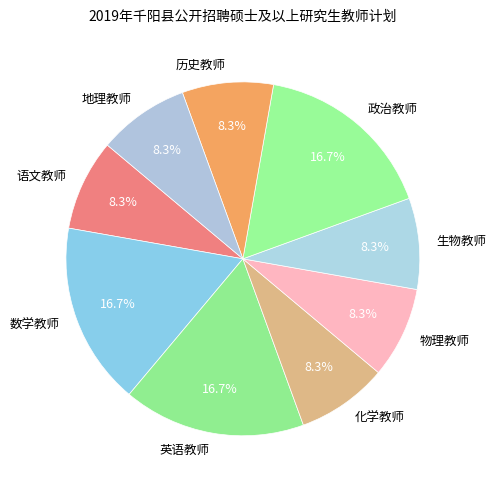

What portion of the pie excludes 语文教师?

91.7%